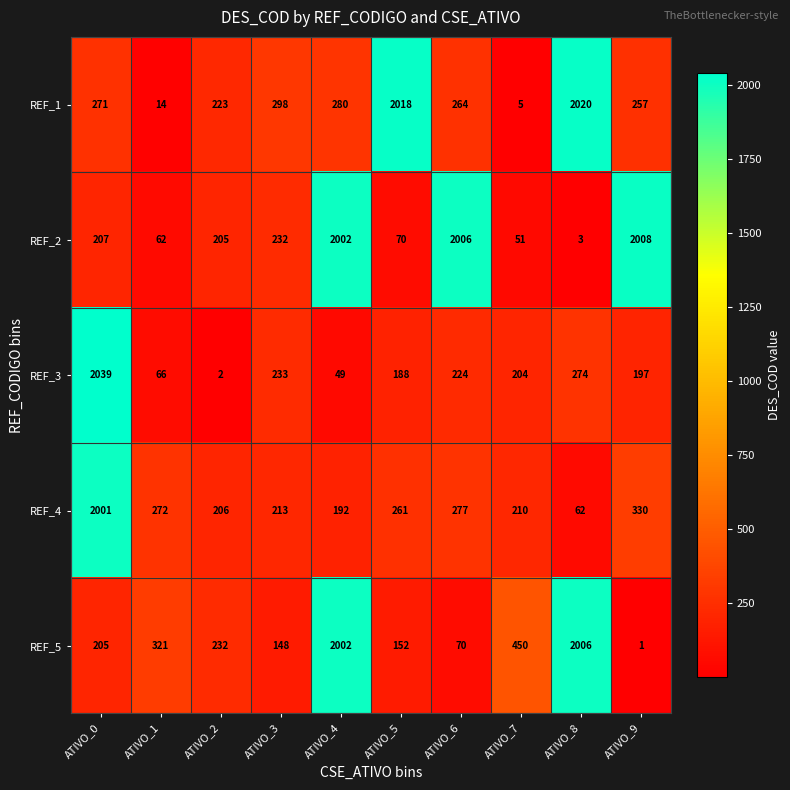

How many data points does each series have?

10